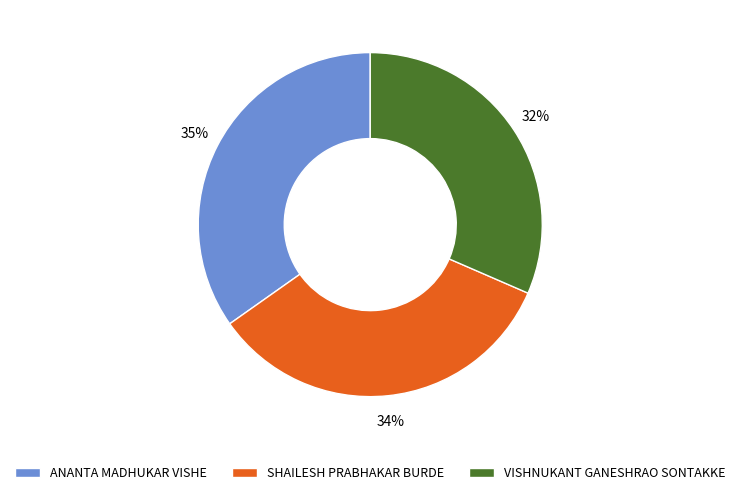

The SHAILESH PRABHAKAR BURDE slice represents 22% of the pie. True or false?

False